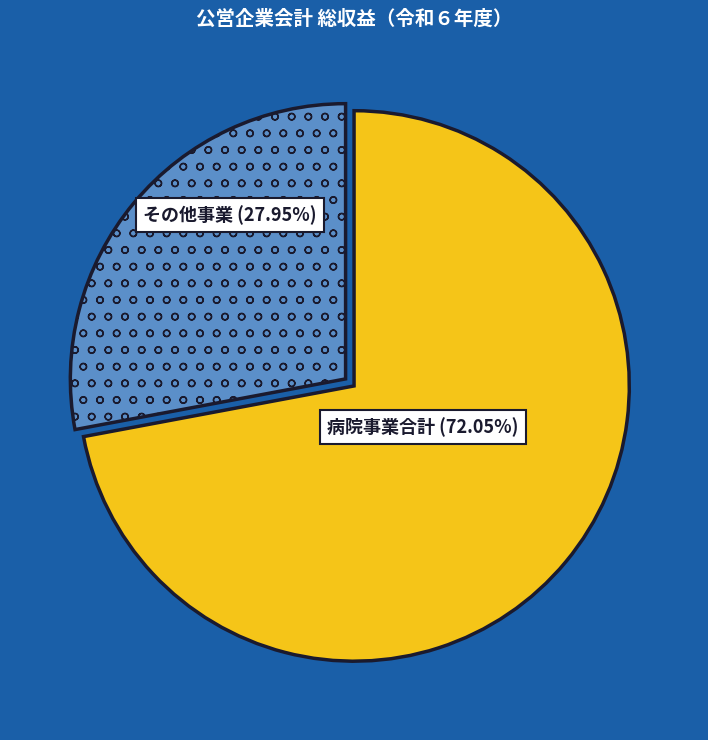

Is there any slice that represents more than half of the pie?

Yes